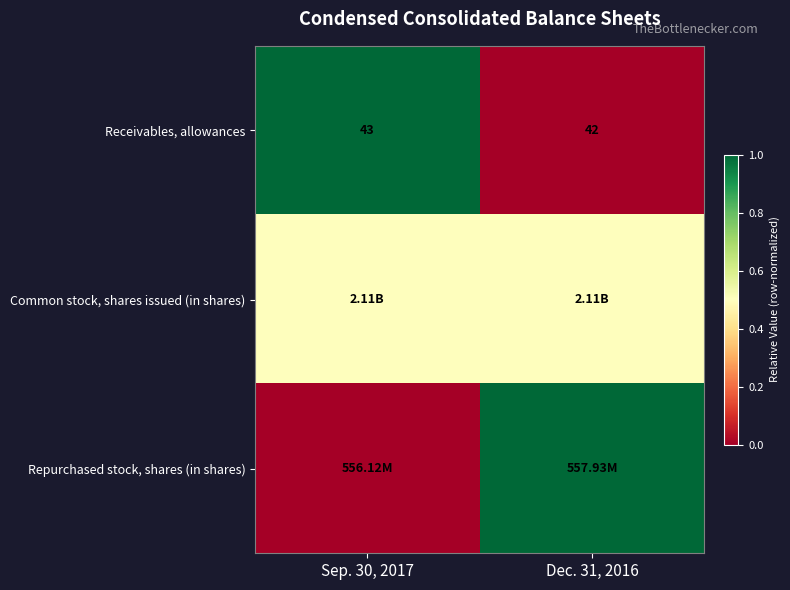

Is it true that Receivables, allowances equals 1.6 at Sep. 30, 2017?

False